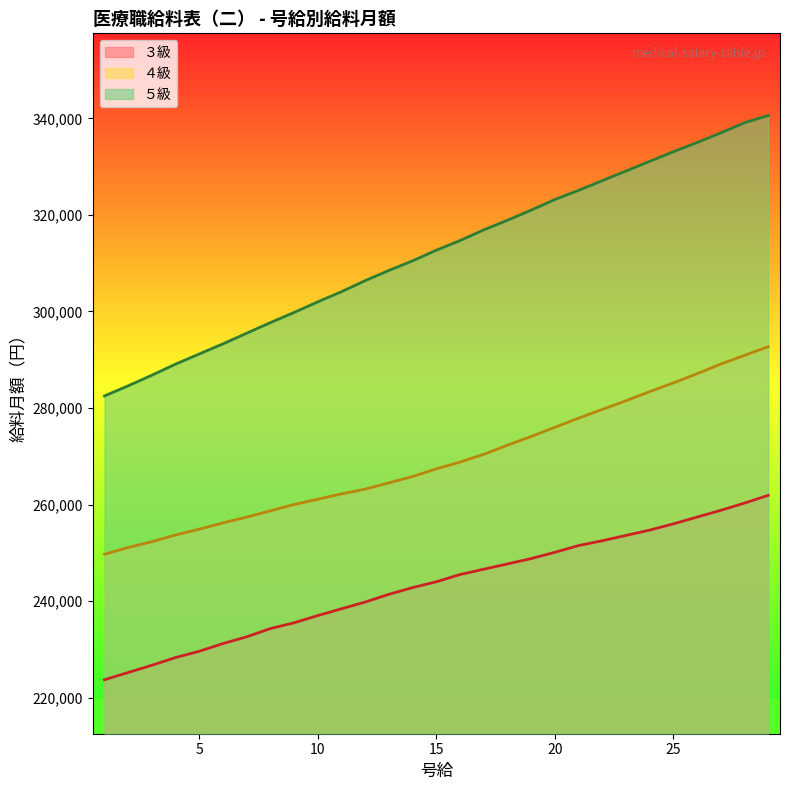

Which category has the highest value across all series?

29